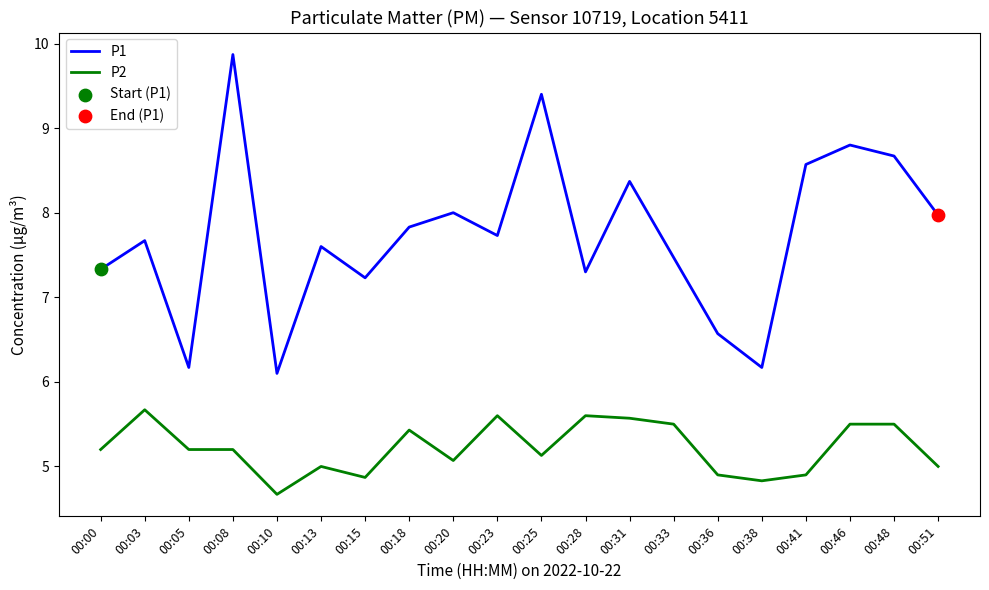

Is the value of P1 at 00:41 greater than the value of P2 at 00:28?

Yes